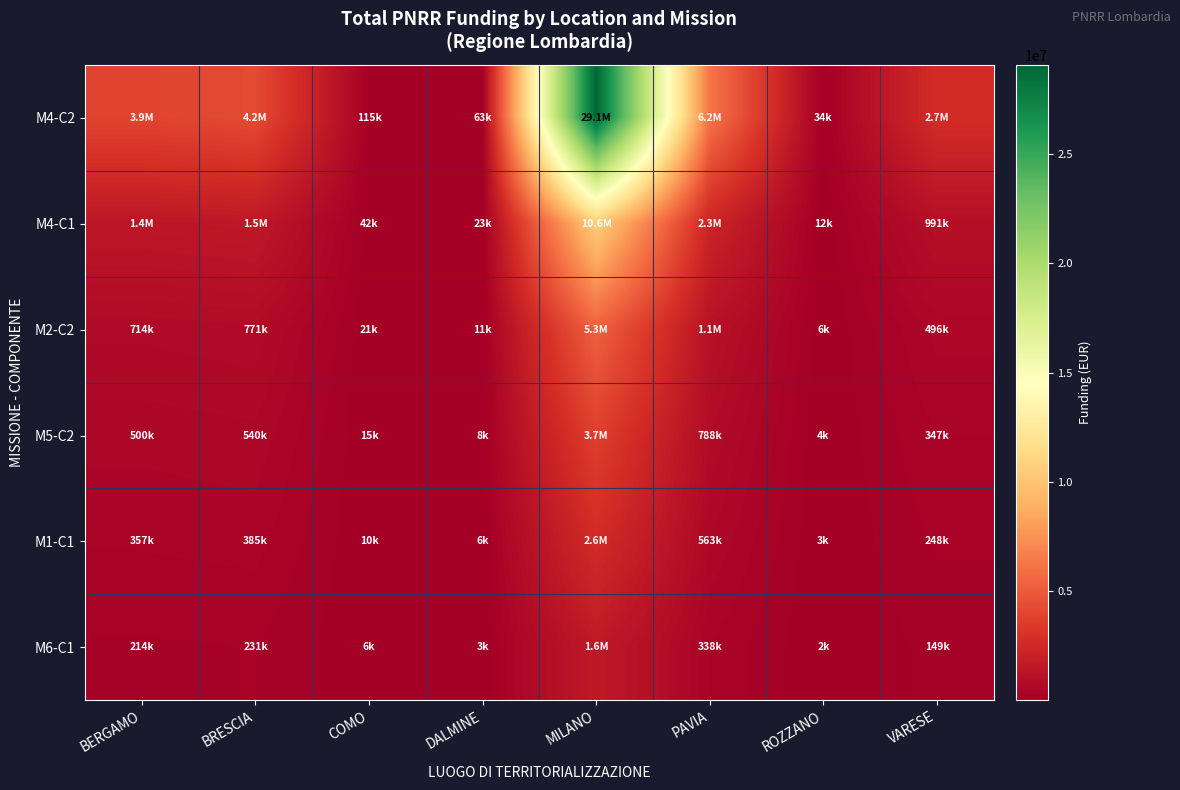

At which category does the chart reach its peak across all series?

MILANO